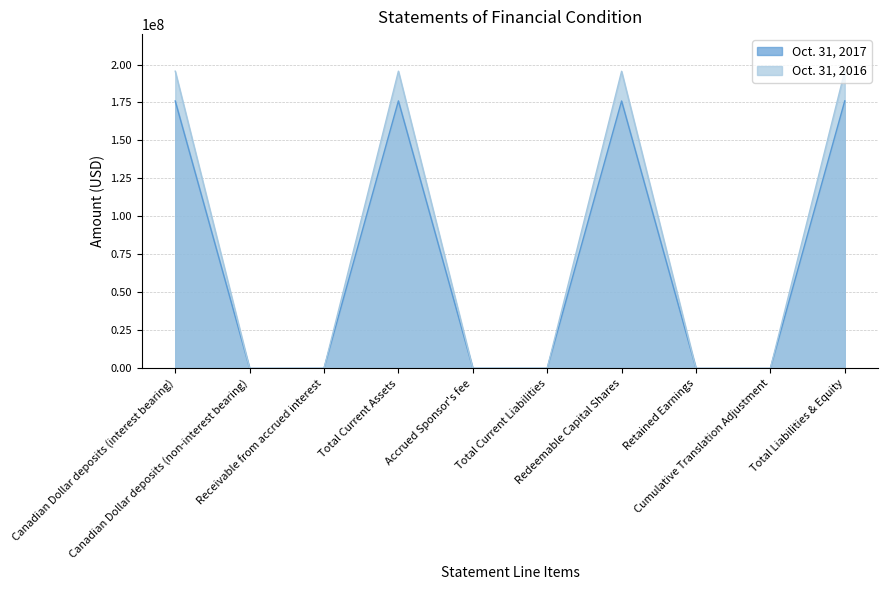

Is it true that Oct. 31, 2017 equals 68332433 at Total Current Assets?

False